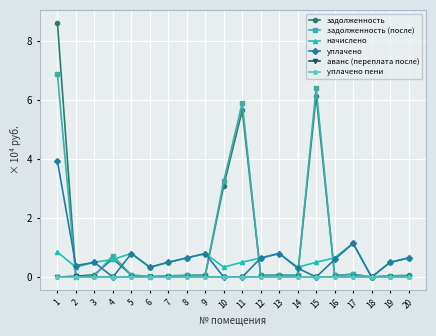

Which series changed the most between 15 and 20?

задолженность (после)